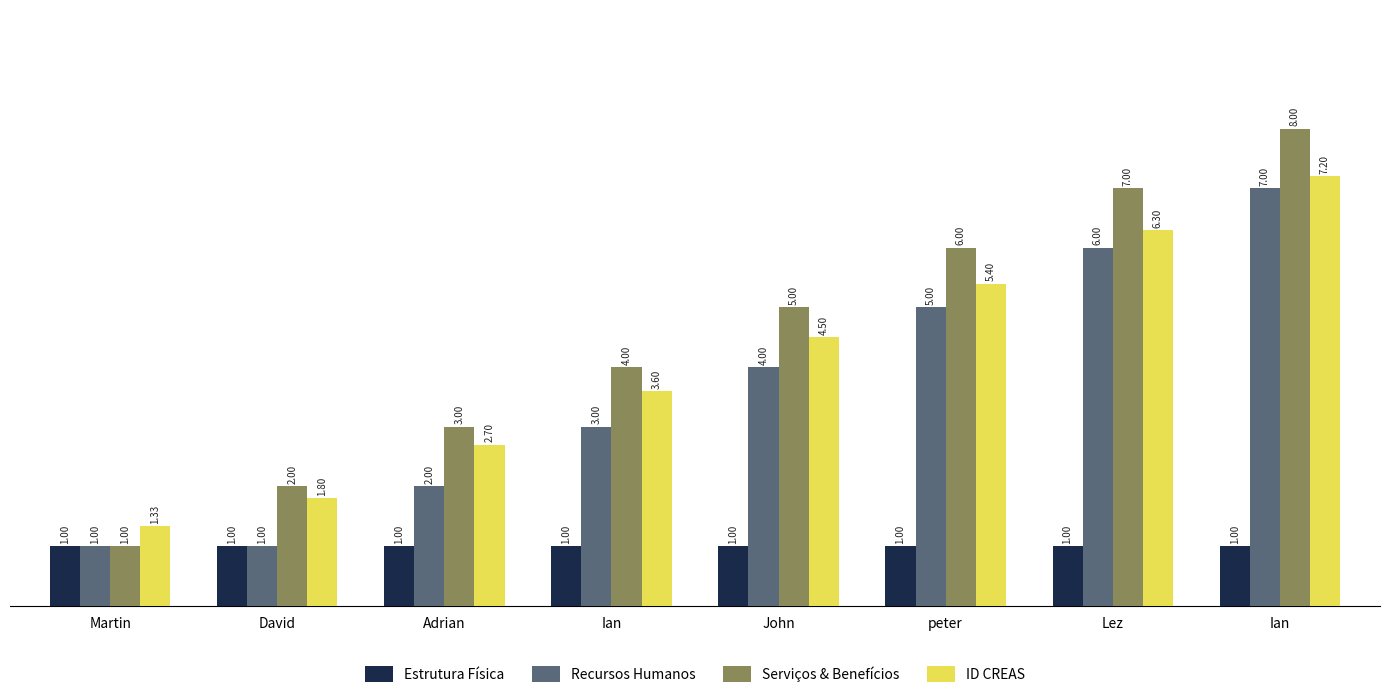

What is the total value across all series at Martin?

4.3